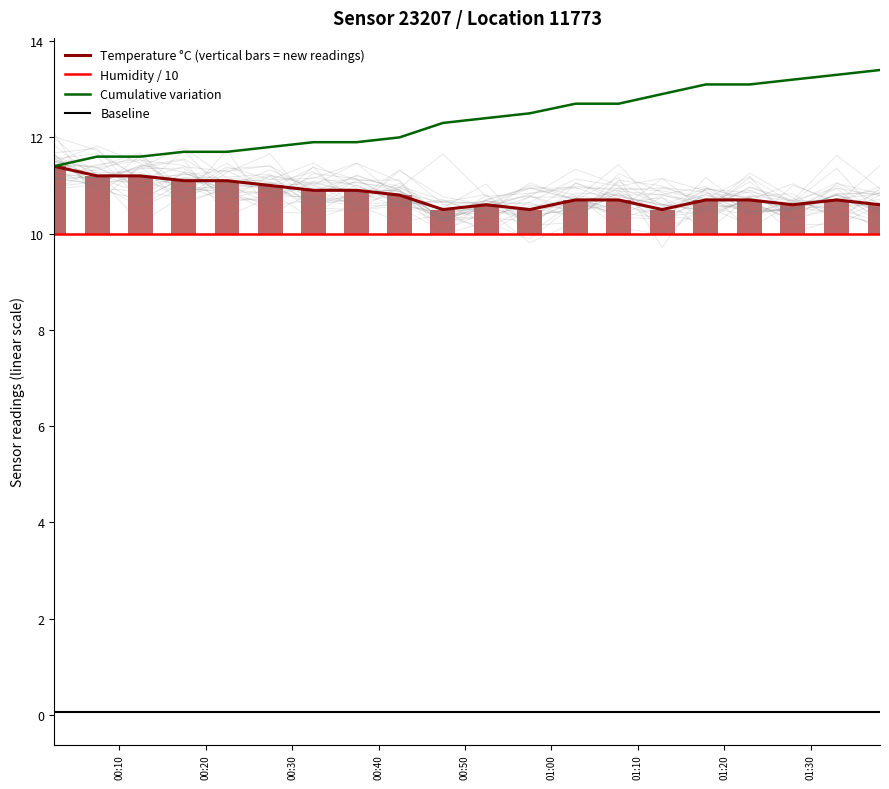

True or false: Humidity / 10 and Cumulative variation cross at least once.

False